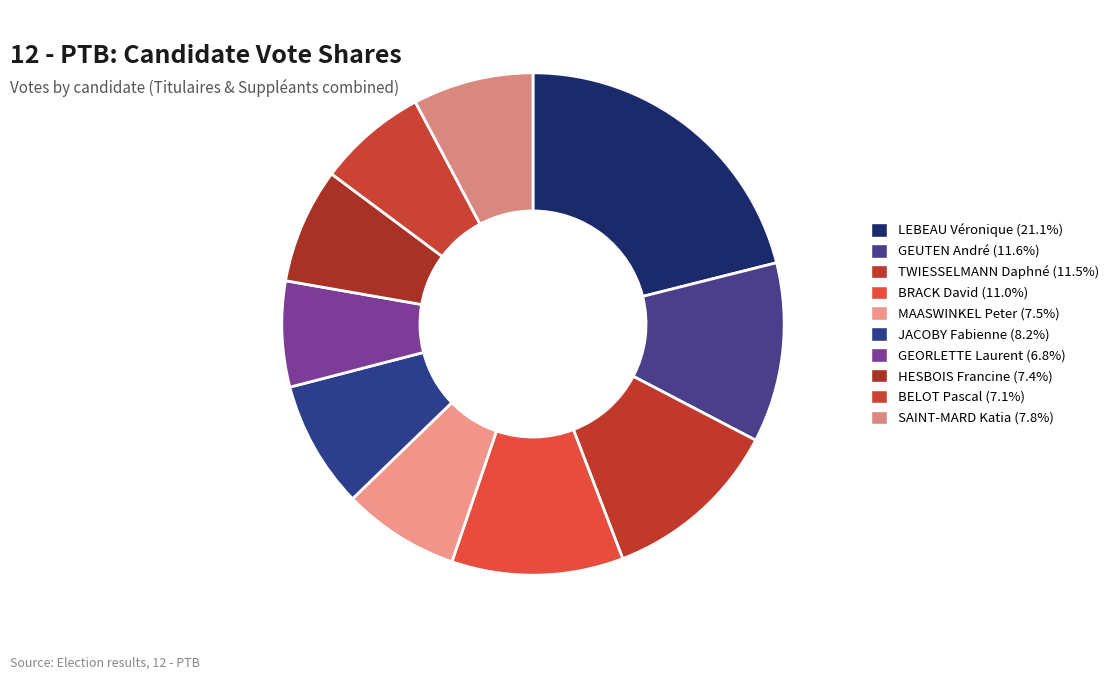

Which slice is the largest?

LEBEAU Véronique